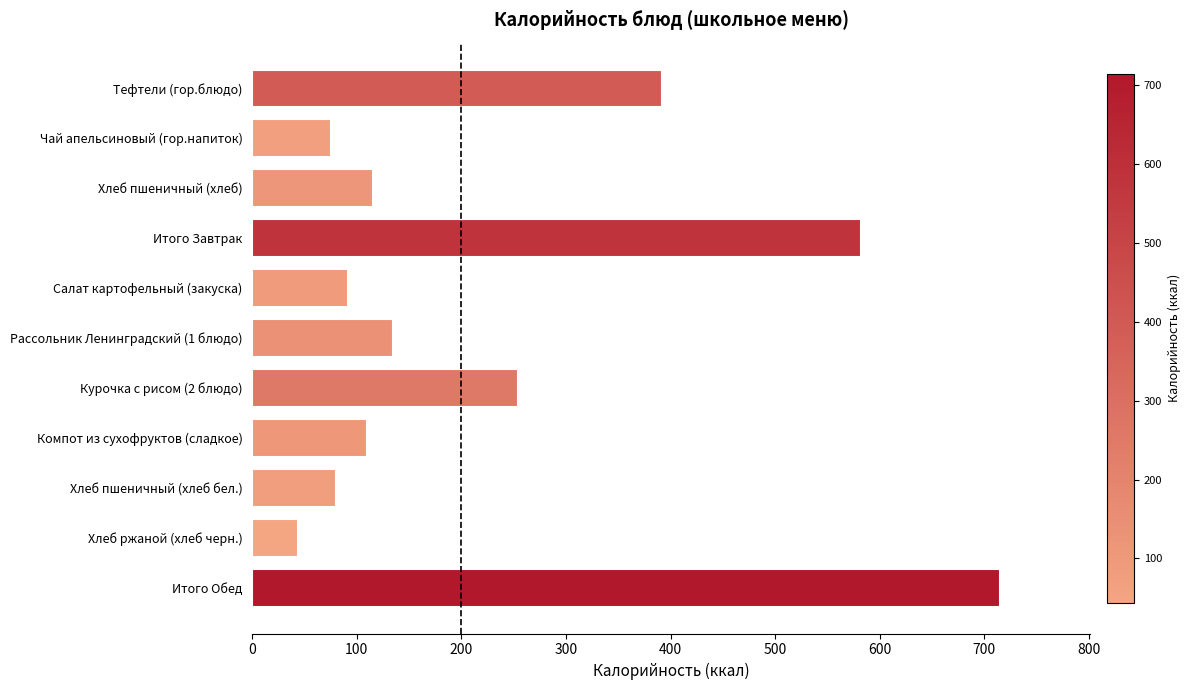

What is the sum of the values at Рассольник Ленинградский (1 блюдо) and Хлеб ржаной (хлеб черн.)?

179